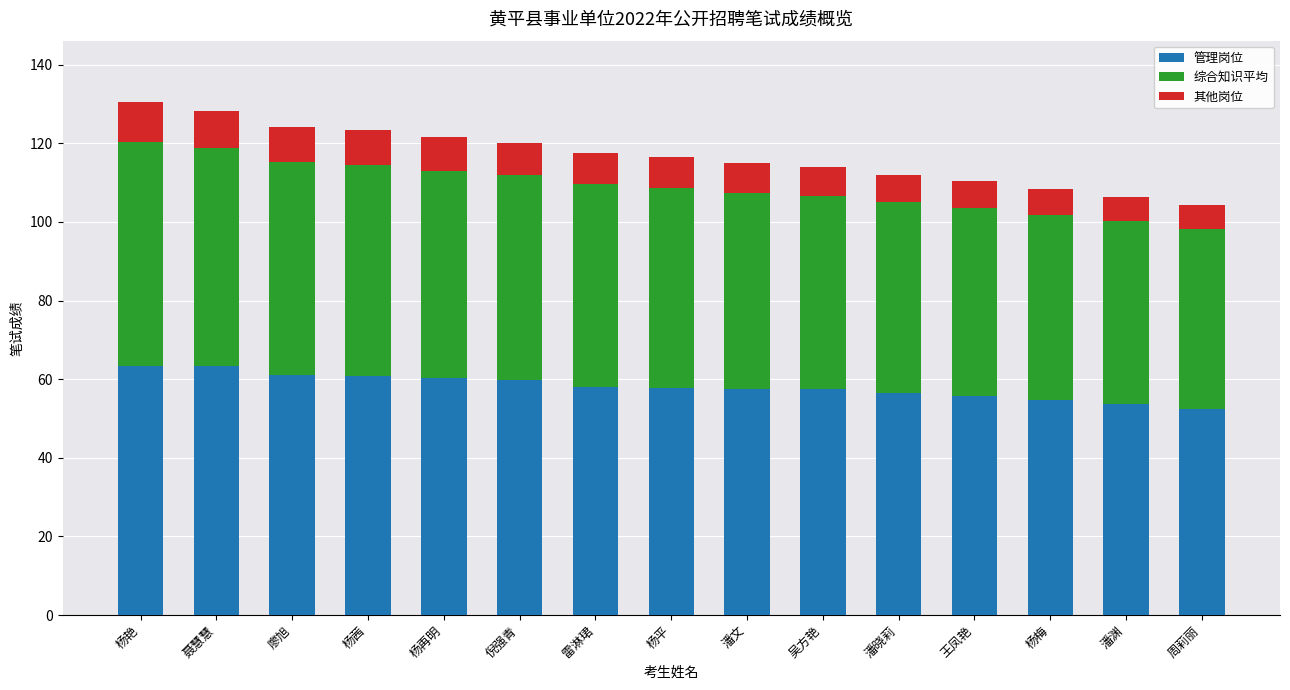

Count the number of data series in this chart.

3